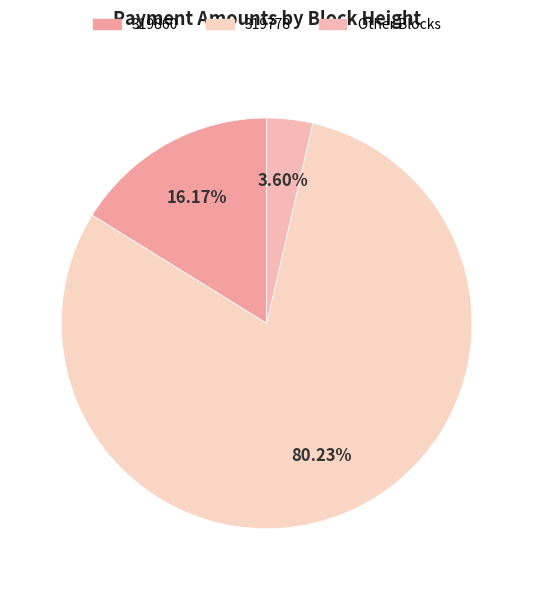

How many slices are in this pie chart?

3